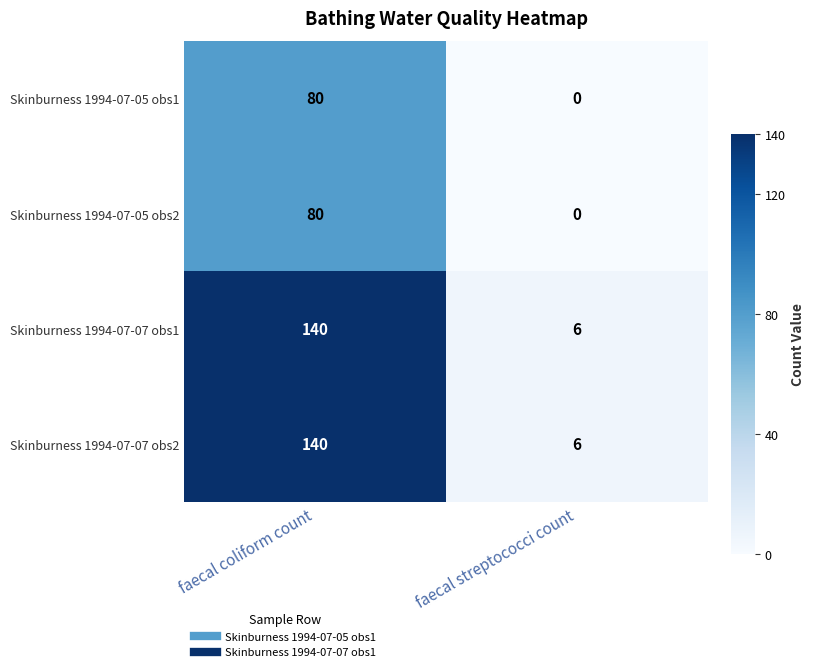

At which category is the sum across all series the highest?

faecal coliform count